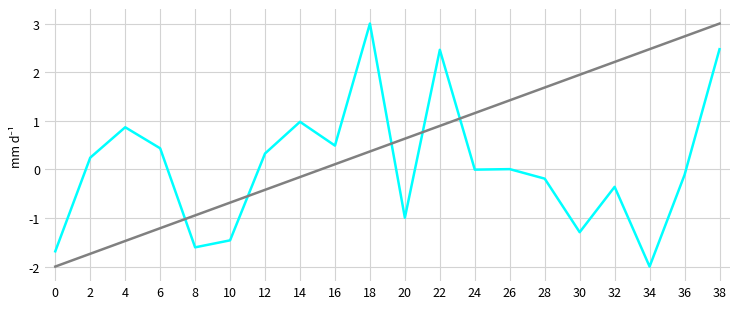

What is the difference between the highest and lowest values at 36?

2.9